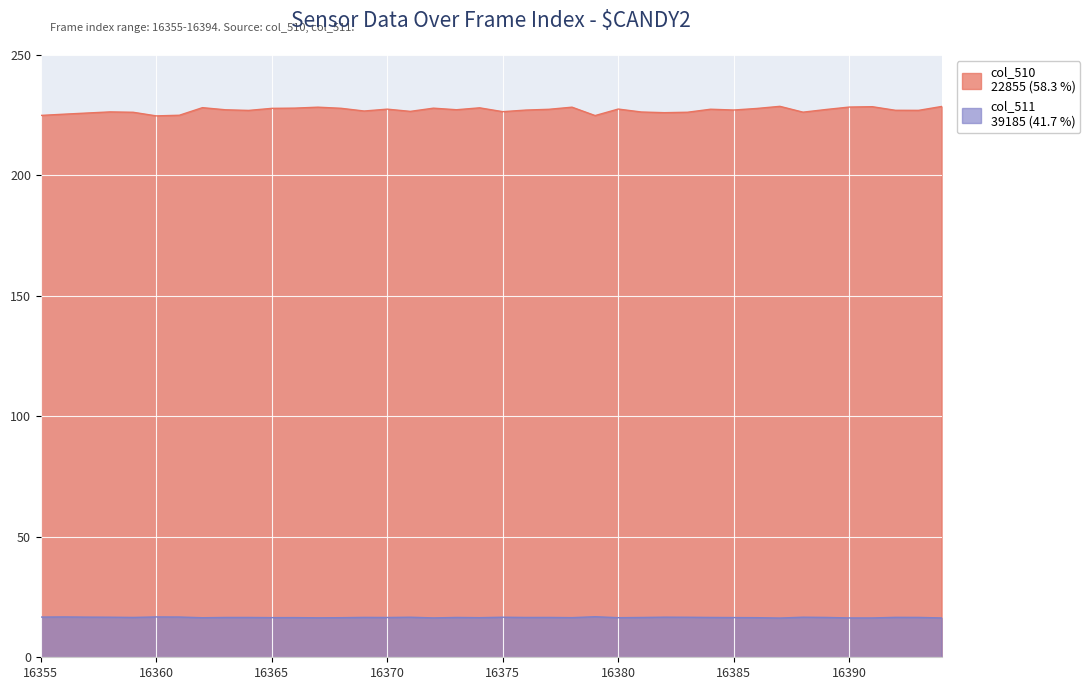

True or false: the data shows 224.9 at 16361.

True